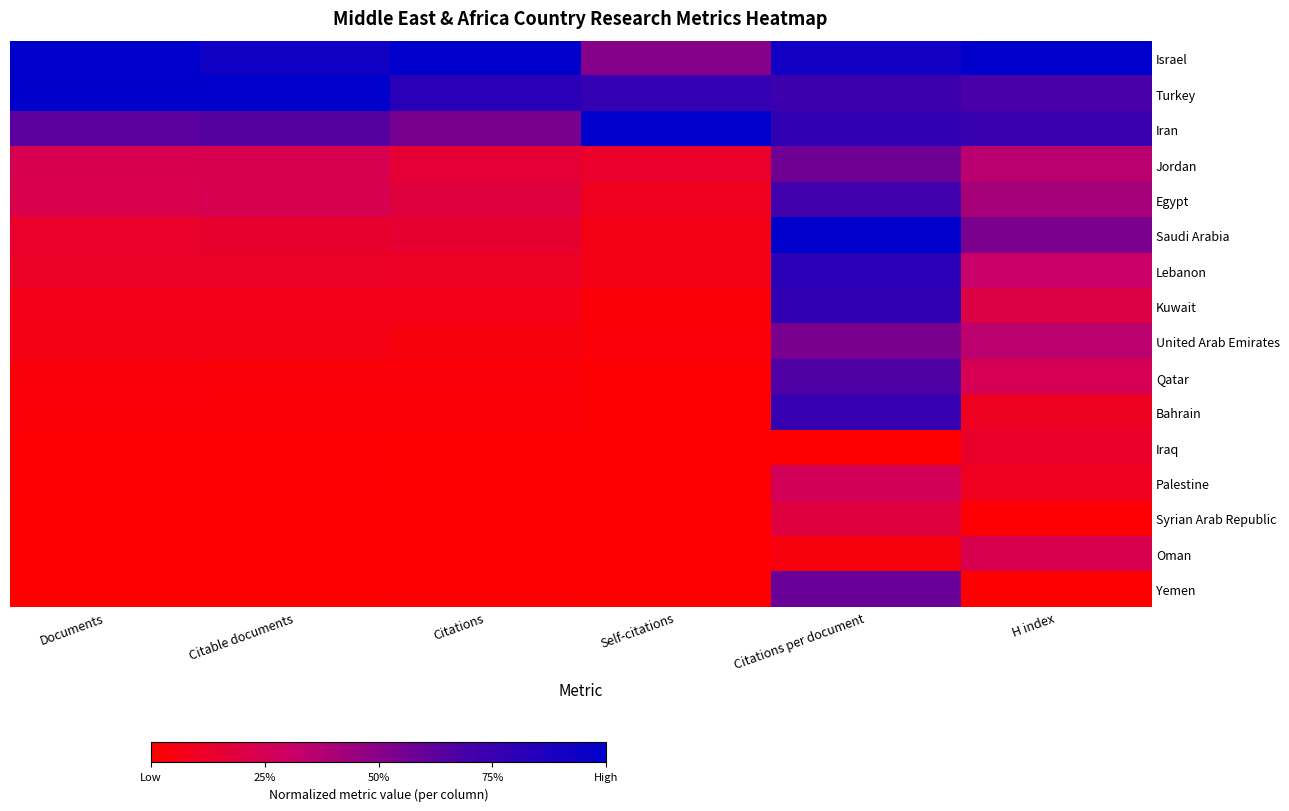

What is the total value across all series at Citable documents?

3.5